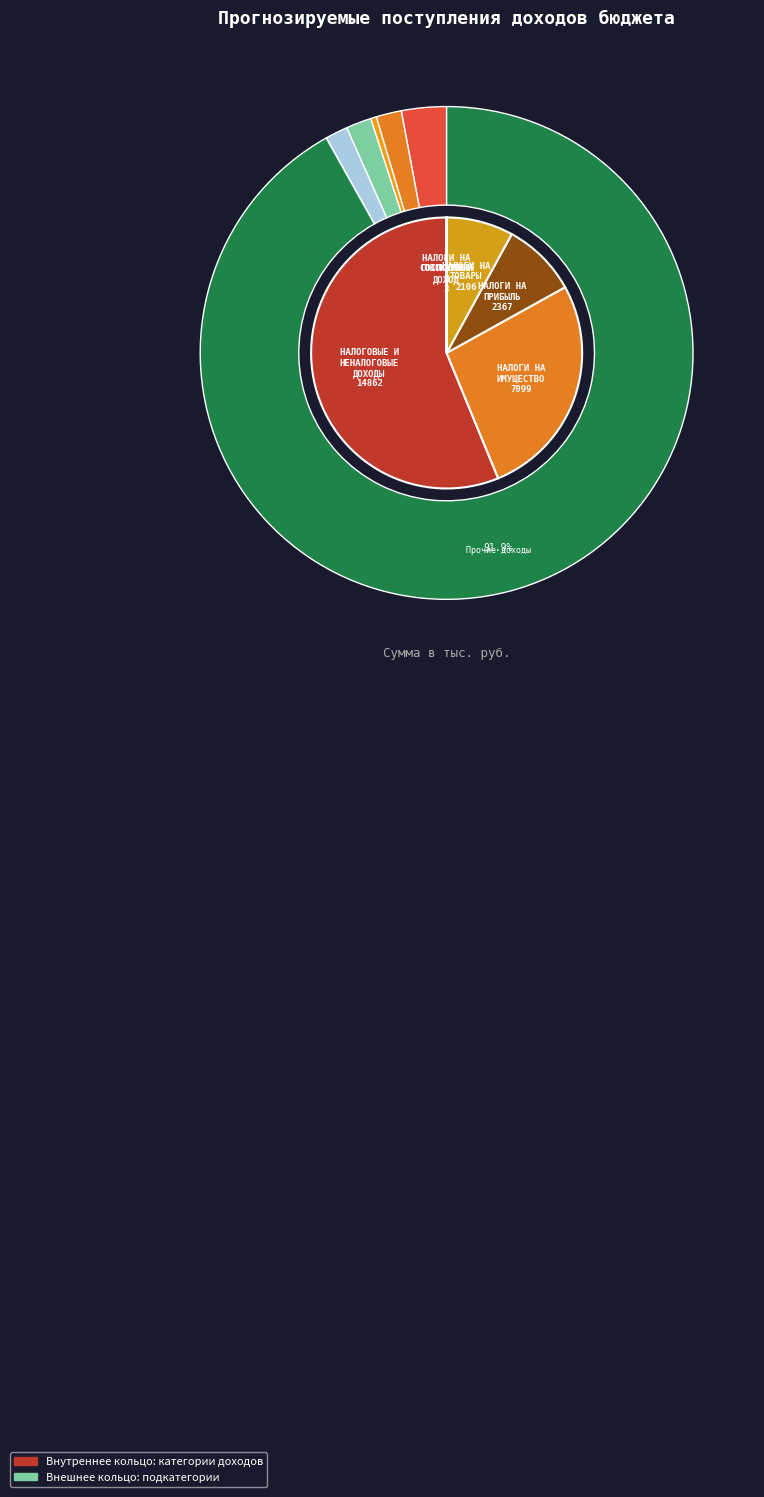

What is the change in value from Налог на доходы физических лиц to Единый сельскохозяйственный налог?

-2364.0